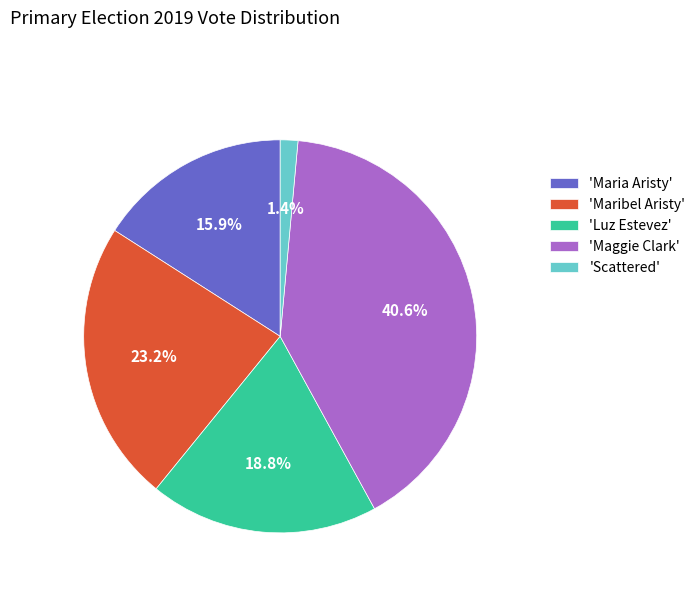

Count the number of slices in the pie.

5